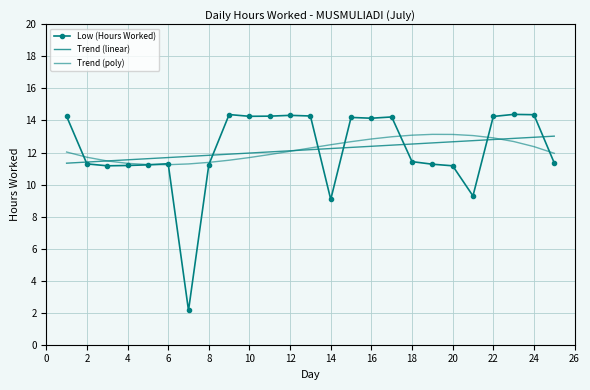

Reading left to right, list all the values displayed in this chart.

Low (Hours Worked): 14.3	11.3	11.2	11.2	11.2	11.3	2.1	11.2	14.4	14.3	14.3	14.3	14.3	9.1	14.2	14.1	14.2	11.4	11.3	11.2	9.3	14.2	14.4	14.4	11.3
Trend (linear): 11.3	11.4	11.5	11.5	11.6	11.7	11.8	11.8	11.9	12.0	12.0	12.1	12.2	12.2	12.3	12.4	12.5	12.5	12.6	12.7	12.7	12.8	12.9	13.0	13.0
Trend (poly): 12.0	11.7	11.5	11.3	11.2	11.2	11.3	11.4	11.5	11.7	11.9	12.1	12.3	12.5	12.7	12.8	13.0	13.1	13.1	13.1	13.1	12.9	12.7	12.4	12.0